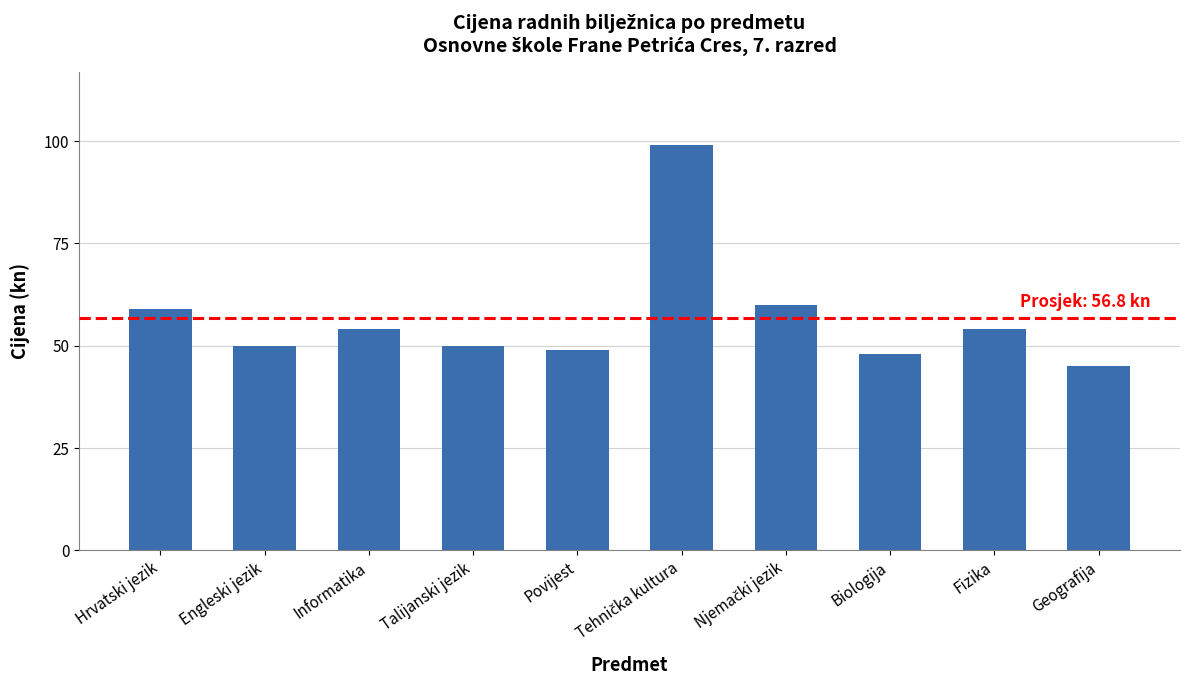

What position from the left is Hrvatski jezik?

1